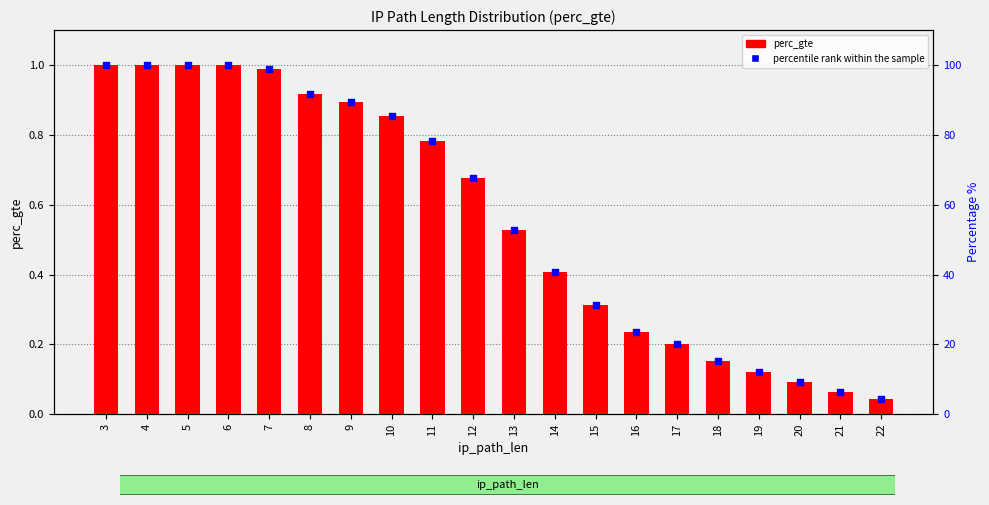

Is the value of percentile rank within the sample at 18 greater than the value of perc_gte at 5?

No